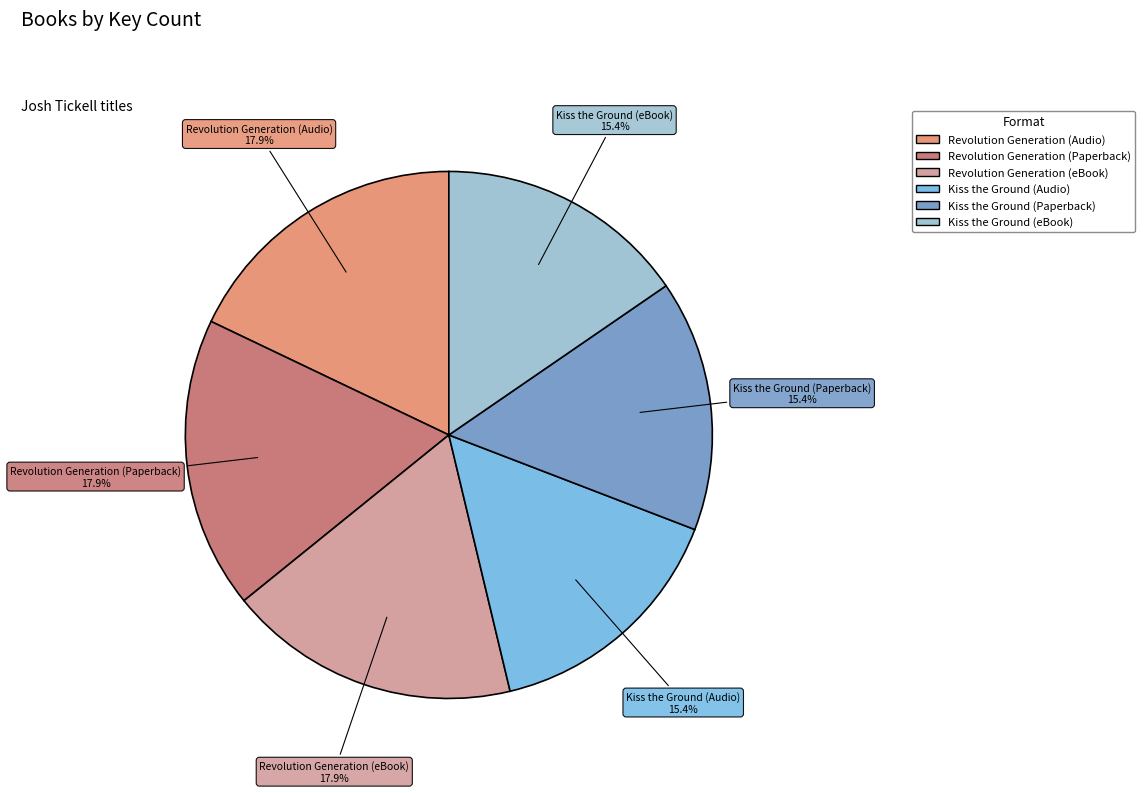

How many segments does this pie chart have?

6